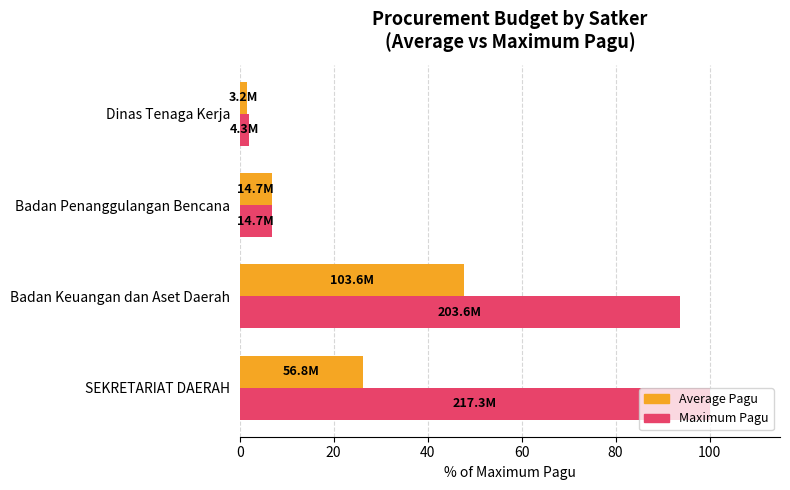

Which series has the largest range (max minus min)?

Maximum Pagu